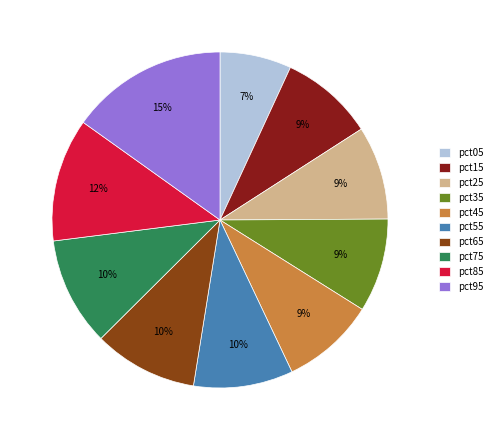

Is it true that pct75 is 10% of the pie?

True